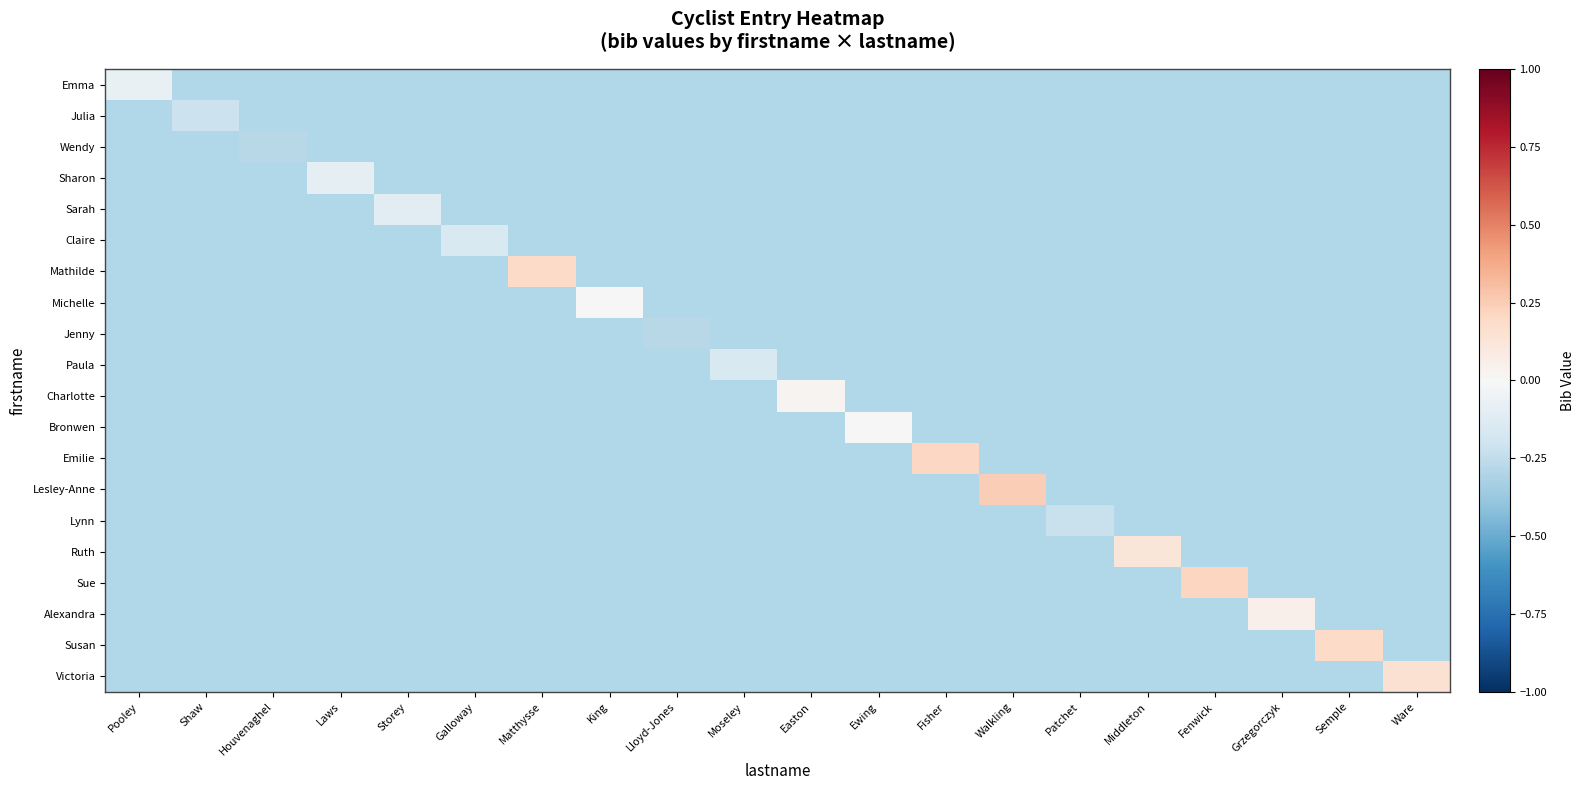

Count the number of categories in the chart.

20